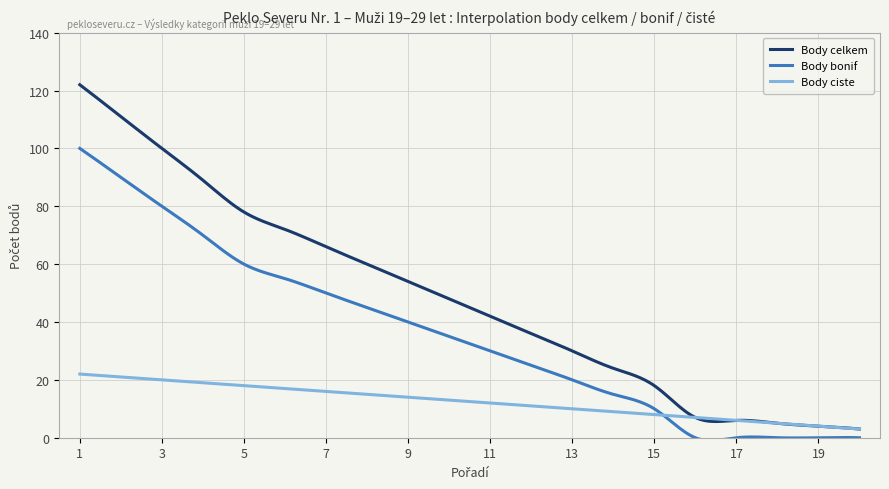

List the series in order of their overall mean, lowest first.

Body ciste, Body bonif, Body celkem